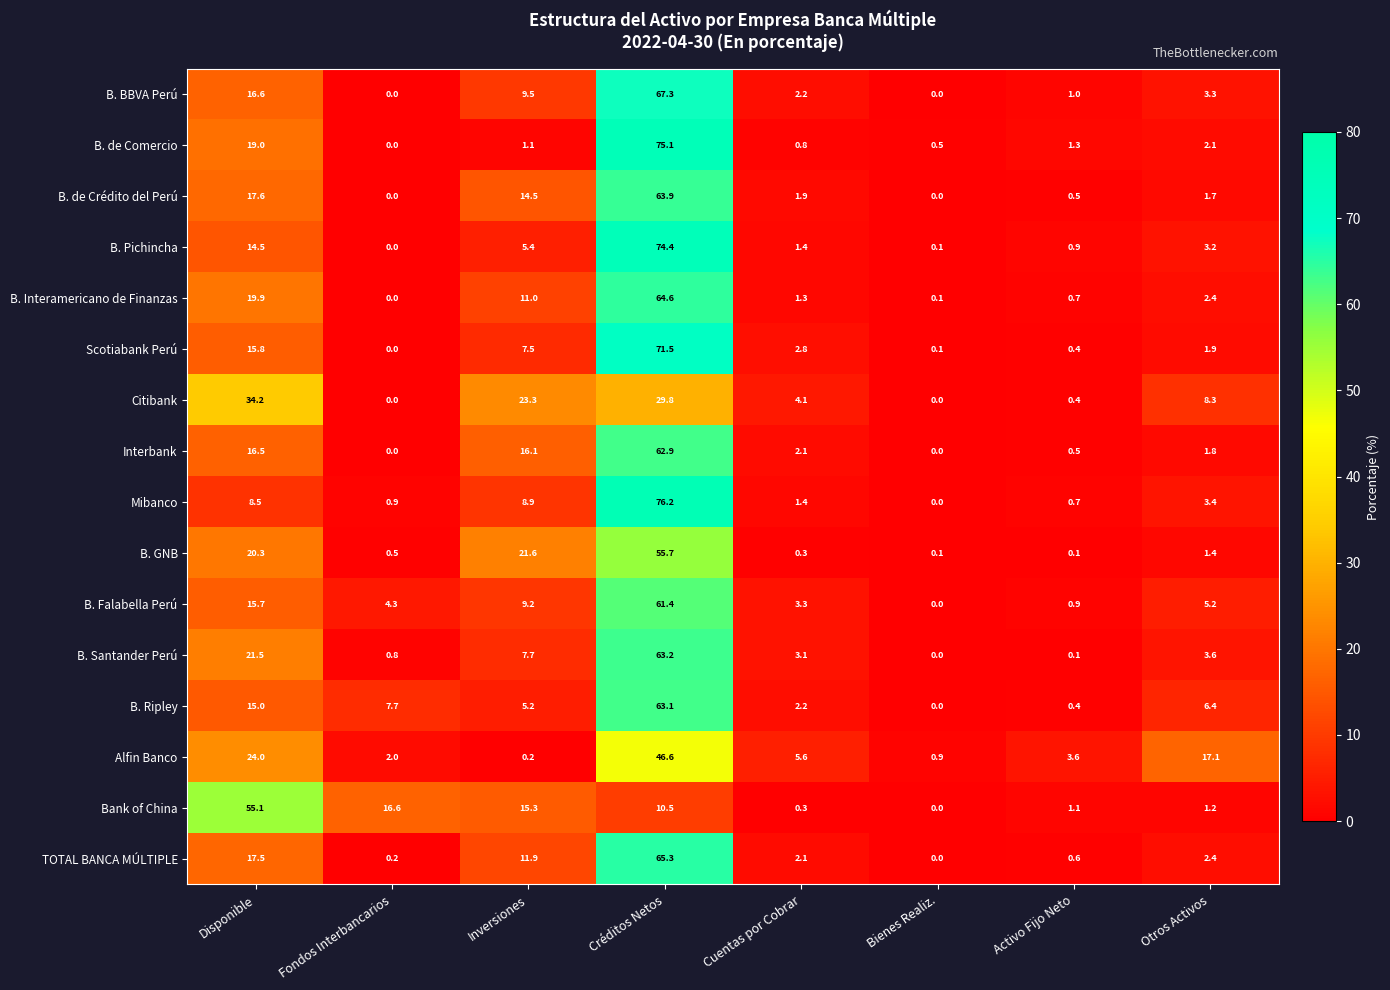

At which category is the sum across all series the highest?

Créditos Netos